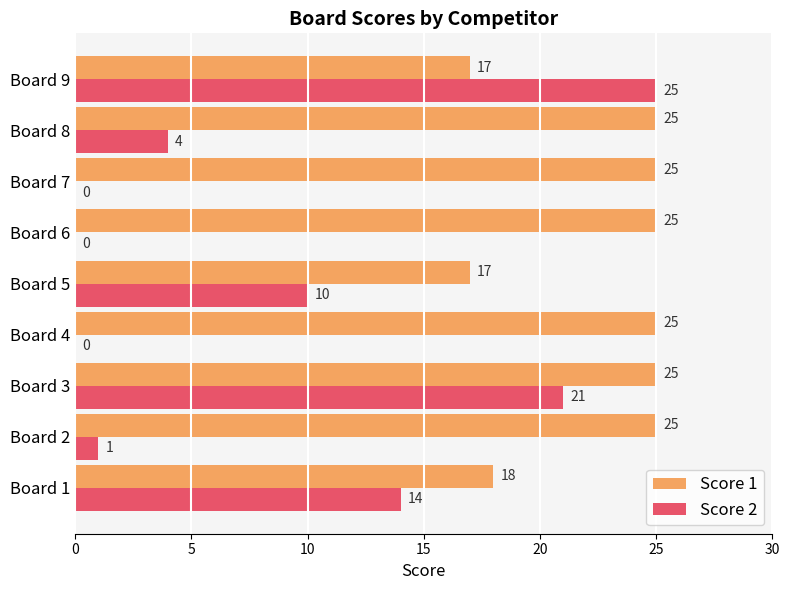

What is the total value across all series at Board 9?

42